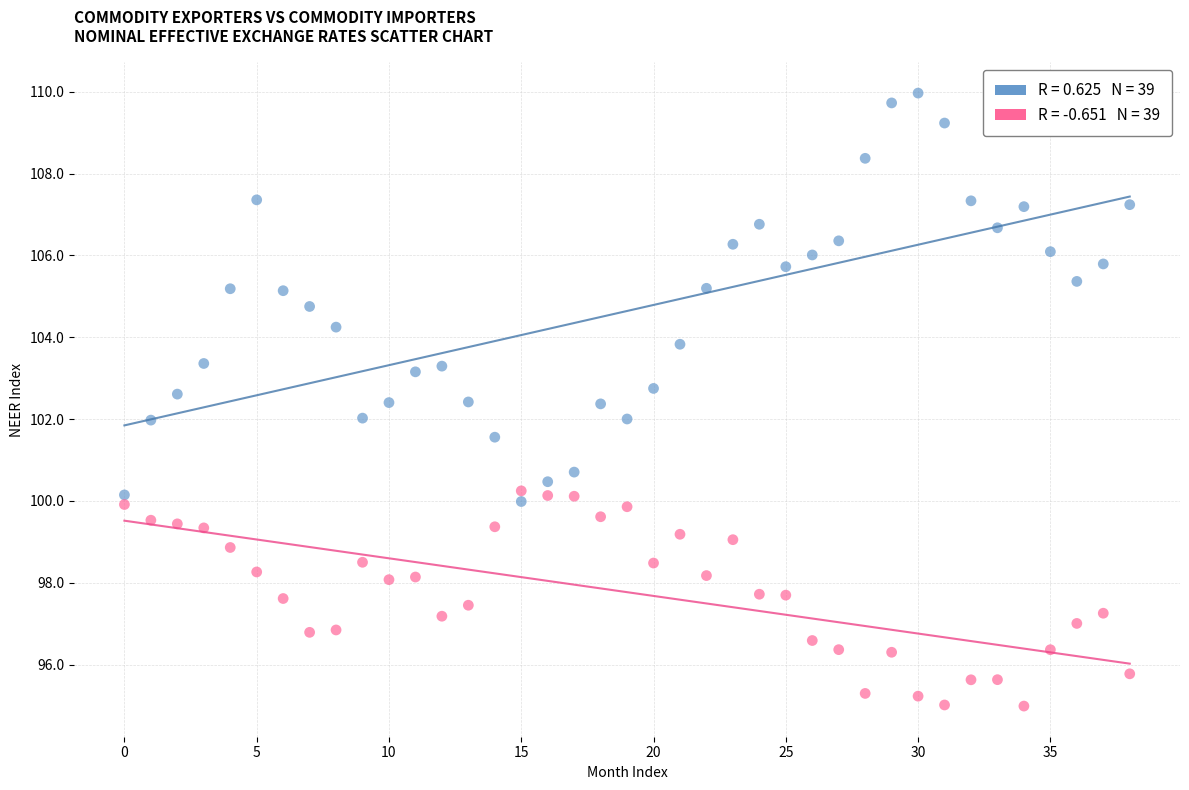

Across all data points, what is the range of Y values (max minus min)?

15.0